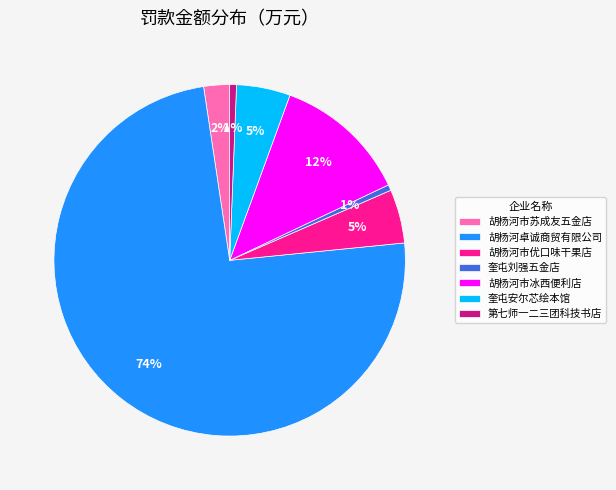

The 胡杨河市冰西便利店 slice represents 1% of the pie. True or false?

False